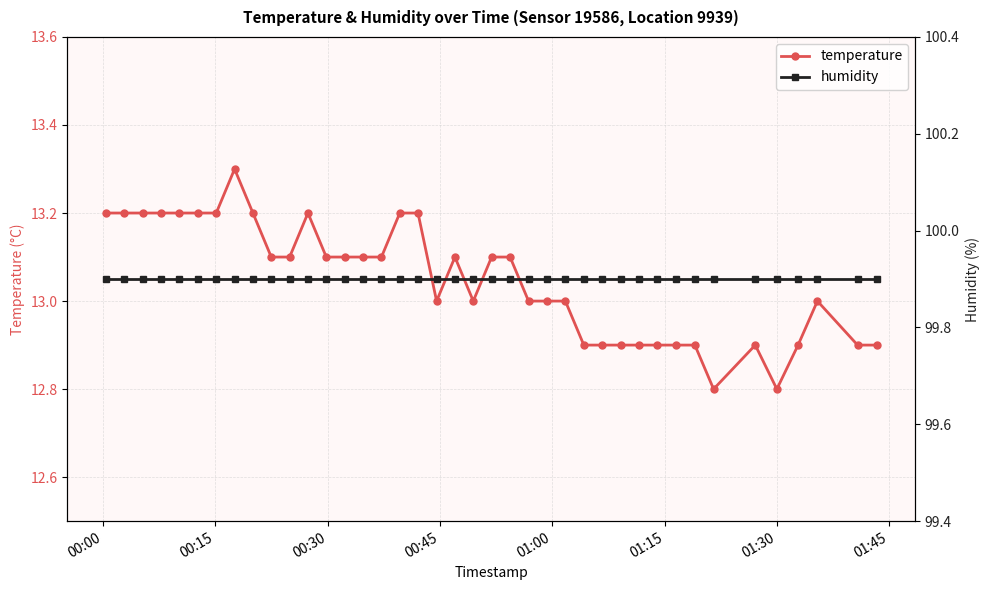

True or false: humidity and temperature cross at least once.

False